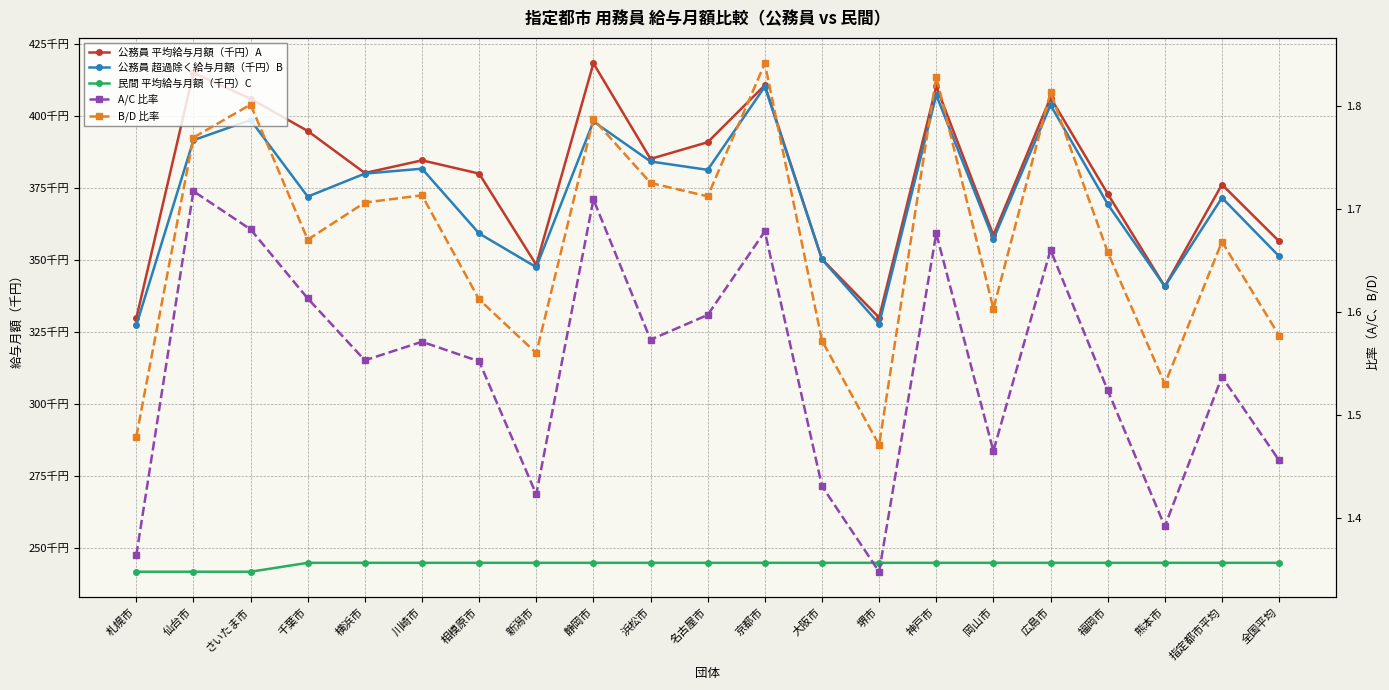

What value does the 公務員 平均給与月額（千円）A series have at 横浜市?

380.2